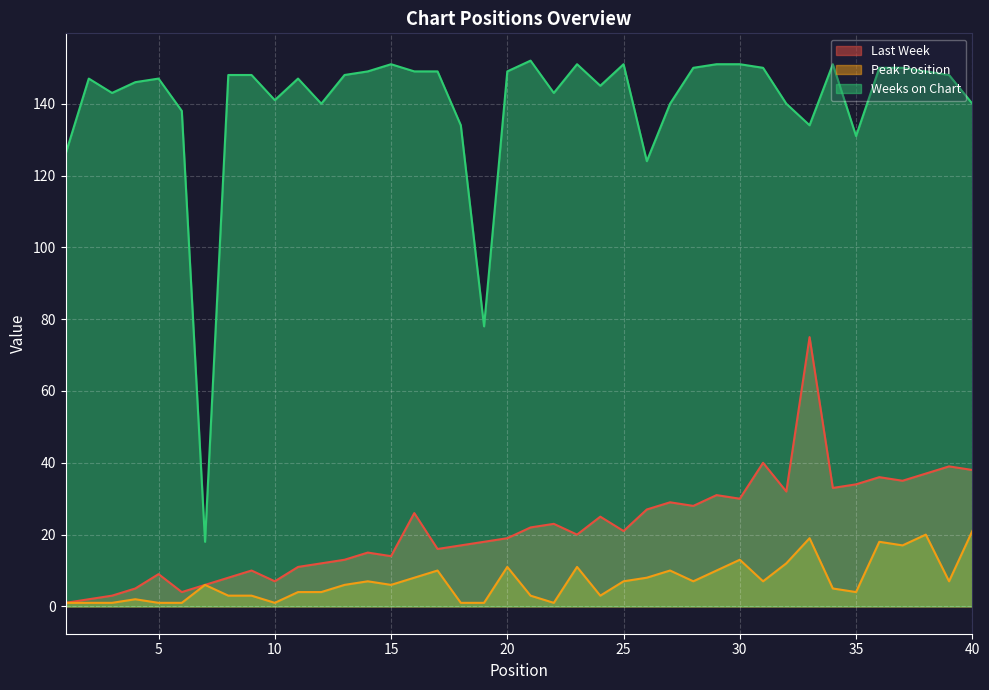

How many lines are shown in the chart?

3